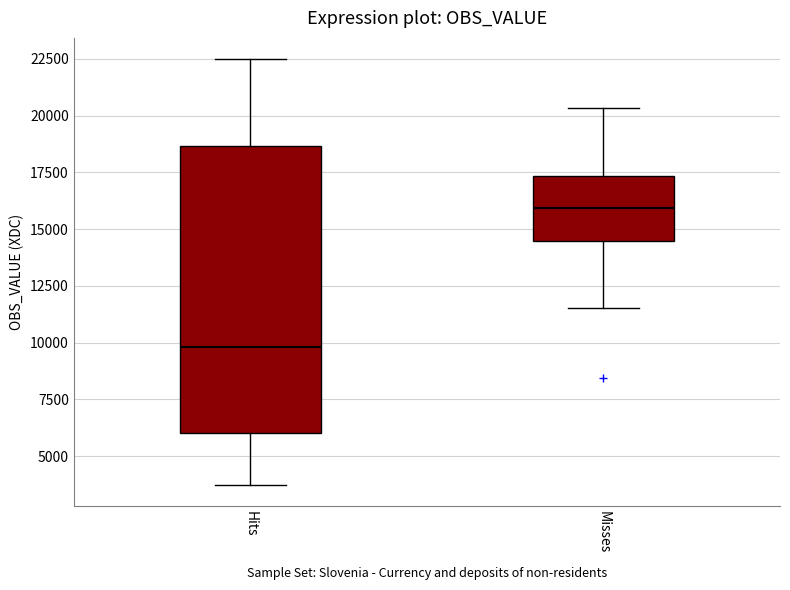

Reading left to right, read every box against the y-axis: the position of its median line, the range the box covers, and the ends of its whiskers. The values are not printed on the chart, so give them approximately, as read against the axis.

Hits: median 10000, box 6000 to 18500, whiskers 3500 to 22500
Misses: median 16000, box 14500 to 17500, whiskers 11500 to 20500